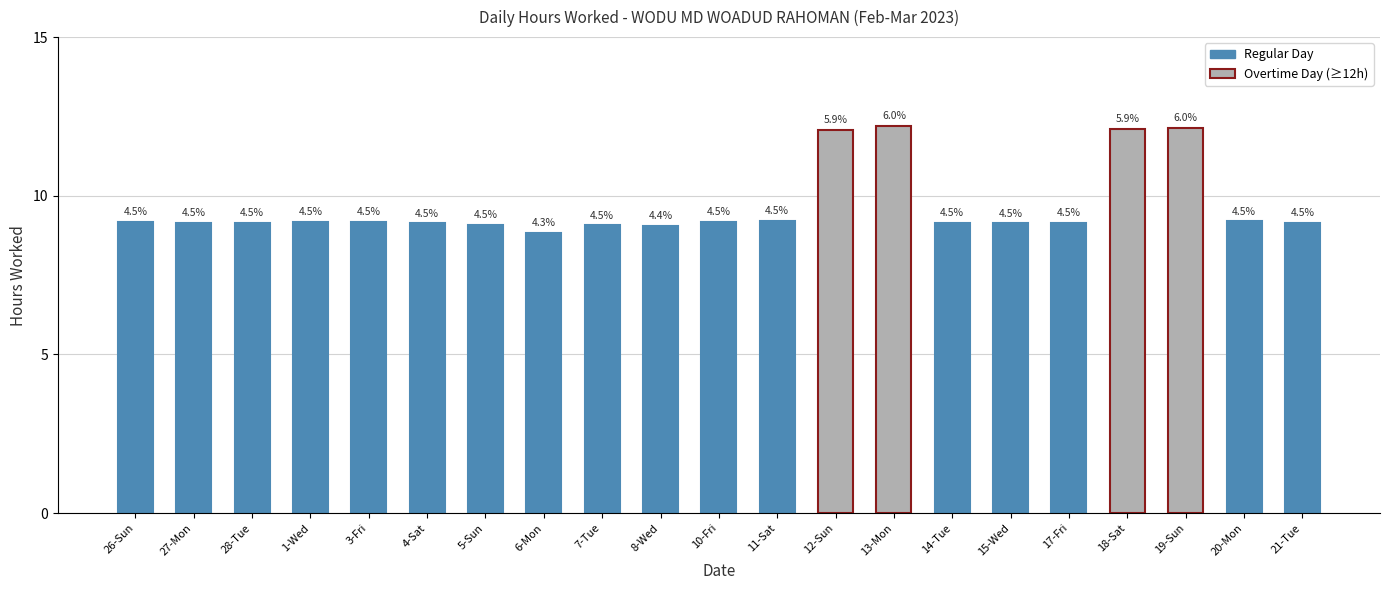

Are the bars horizontal?

No